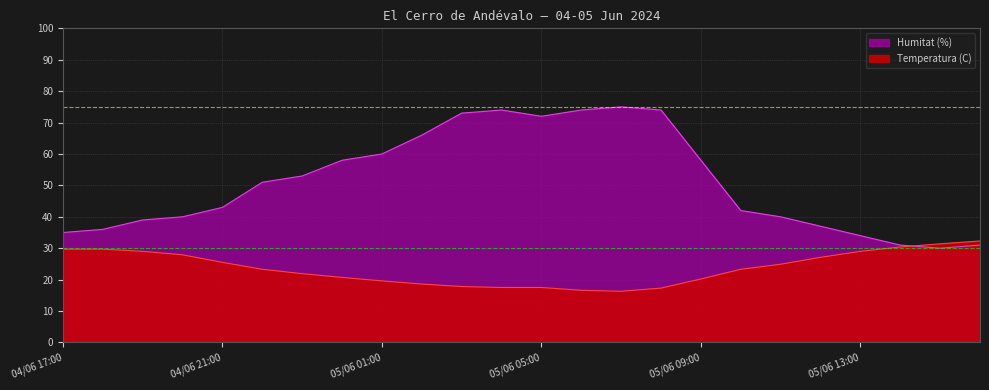

What is the difference between the highest and lowest values at 05/06 12:00?

9.9